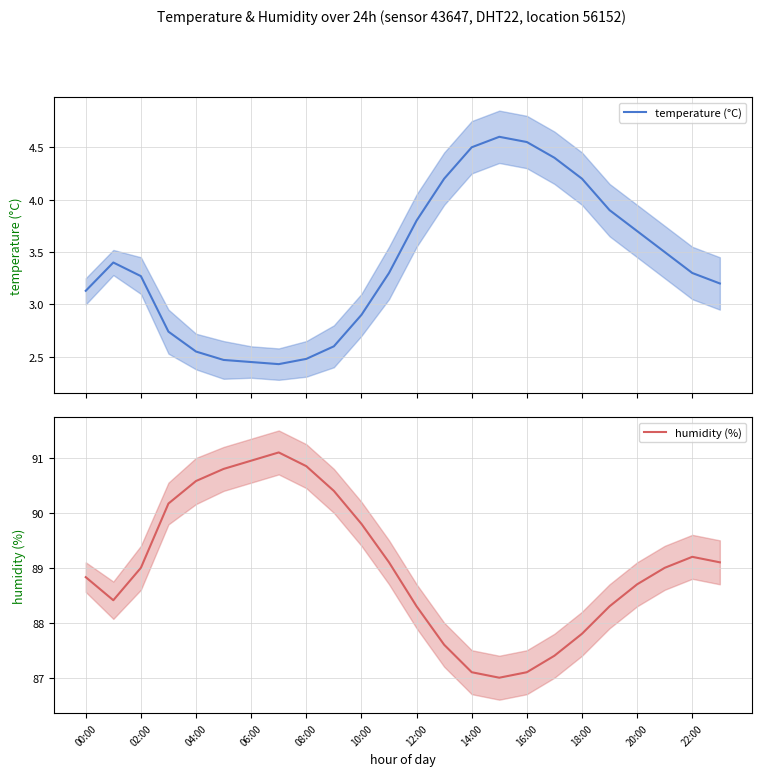

The humidity (%) series shows 48.3 at 20:00. True or false?

False